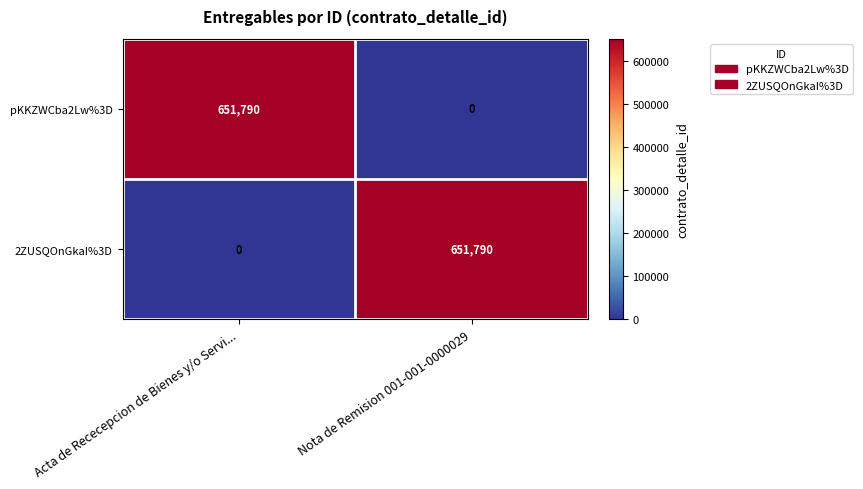

What is the spread (max minus min) of values at Nota de Remision 001-001-0000029?

651790